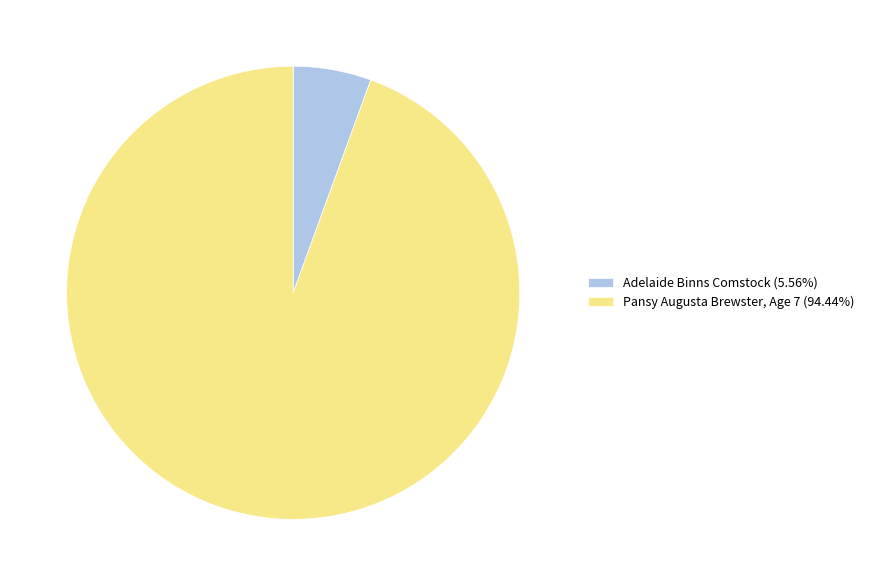

True or false: Adelaide Binns Comstock accounts for 6% of the total.

True